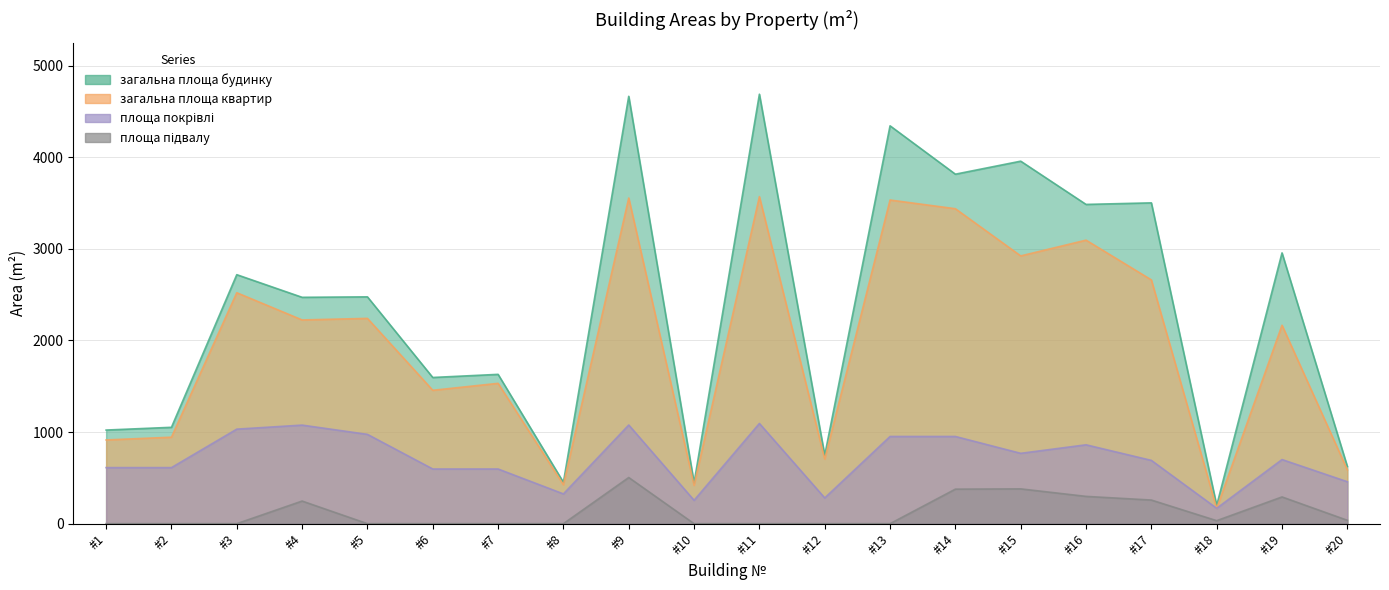

True or false: загальна площа квартир has more than 1 points higher than both neighbors.

True